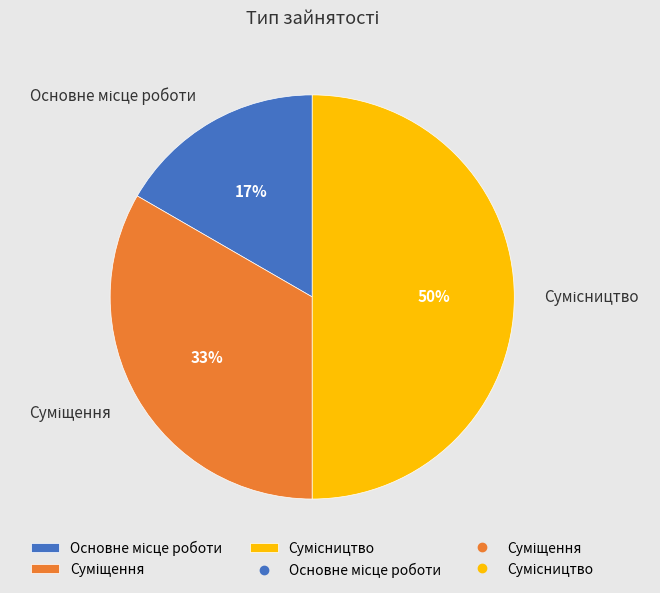

To the nearest percent, what is the average slice percentage?

33%